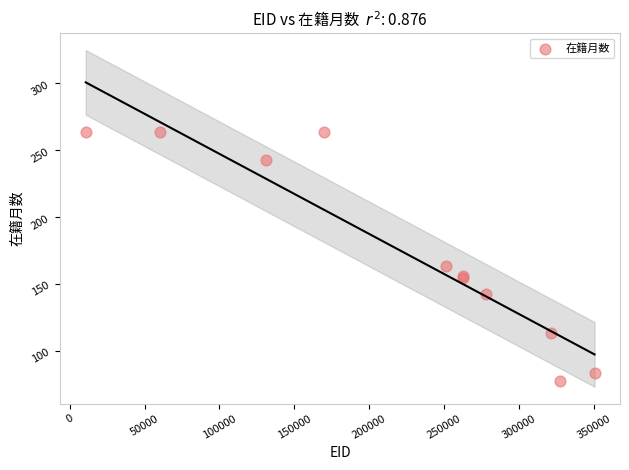

What Y value in the scatter plot is closest to 171?

164